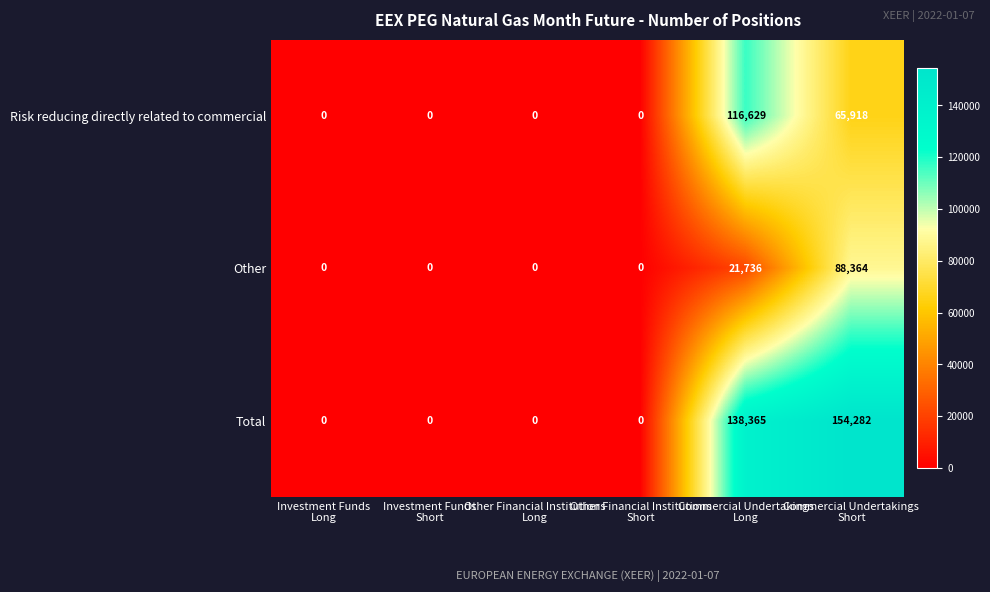

What is the greatest value displayed?

154282